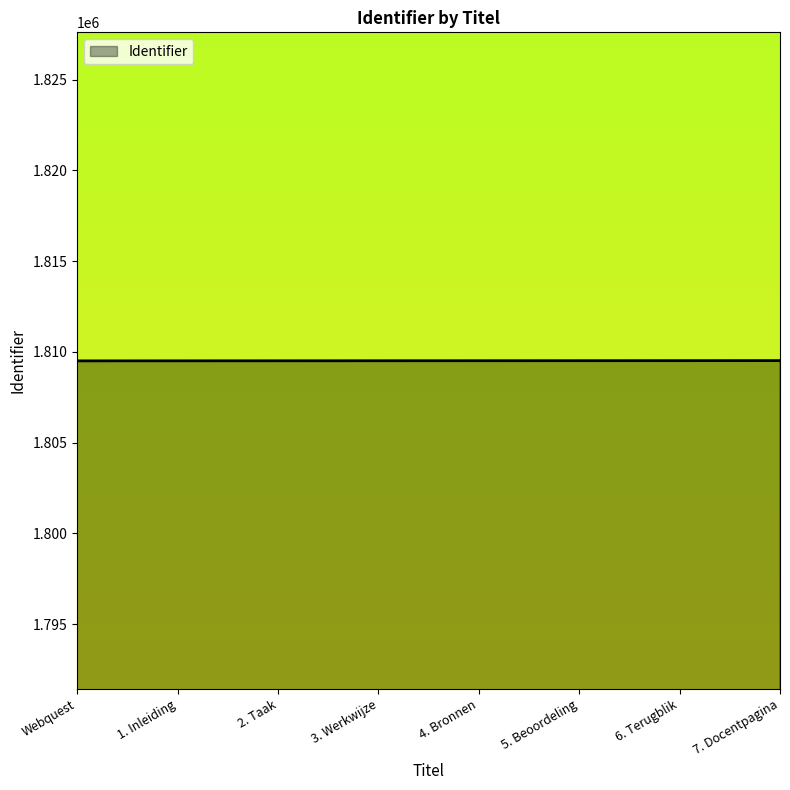

The value at 5. Beoordeling is 740792. True or false?

False